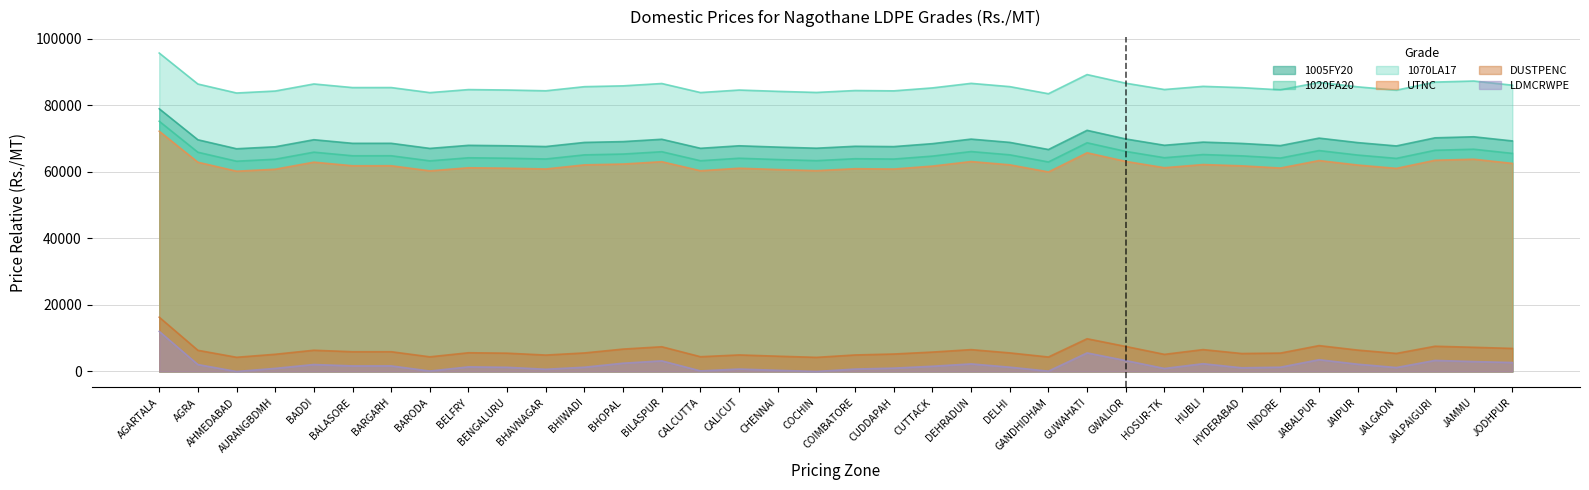

How many values in the 1070LA17 series exceed 85303?

17